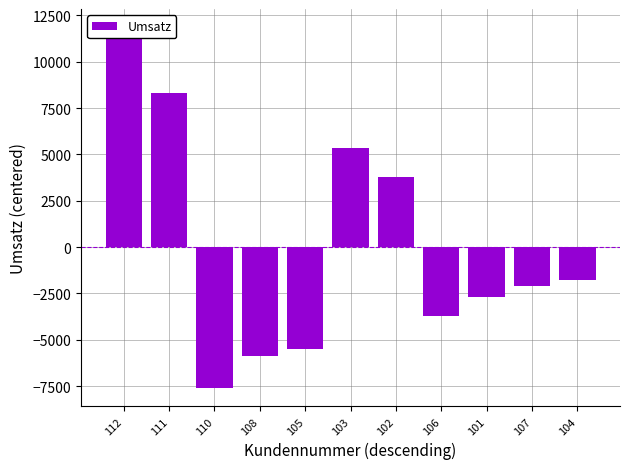

Count the number of categories in the chart.

11